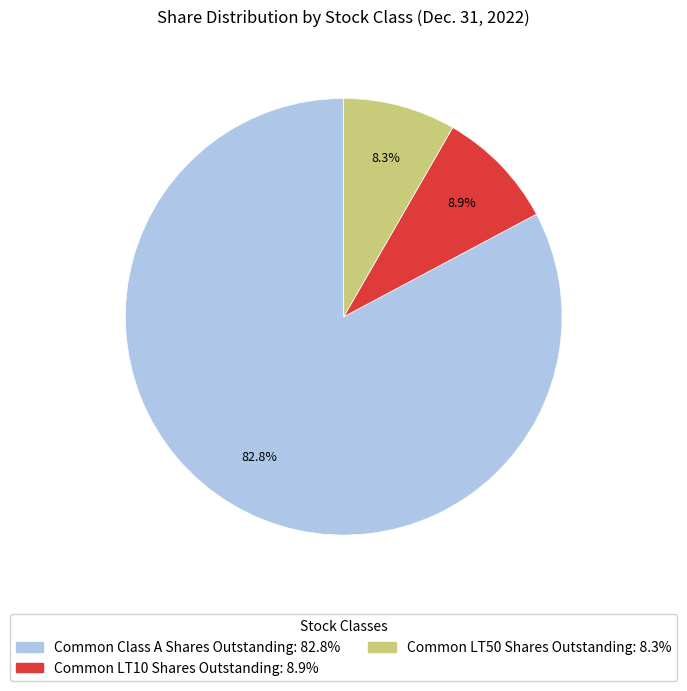

True or false: Common LT50 Shares Outstanding accounts for 1% of the total.

False